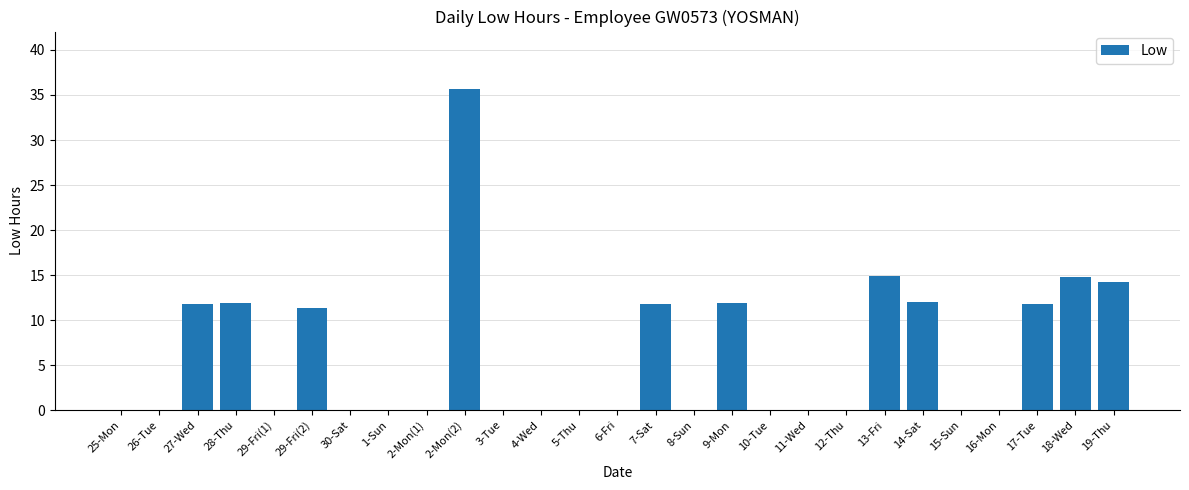

Which category has the highest value across all series?

2-Mon(2)